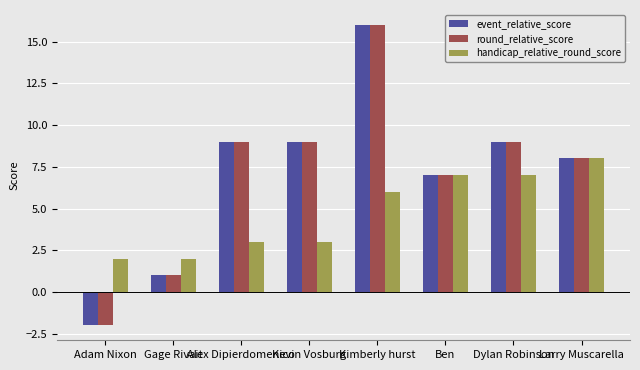

Reading right to left, what are all the values shown in this chart?

event_relative_score: 8	9	7	16	9	9	1	-2
round_relative_score: 8	9	7	16	9	9	1	-2
handicap_relative_round_score: 8	7	7	6	3	3	2	2